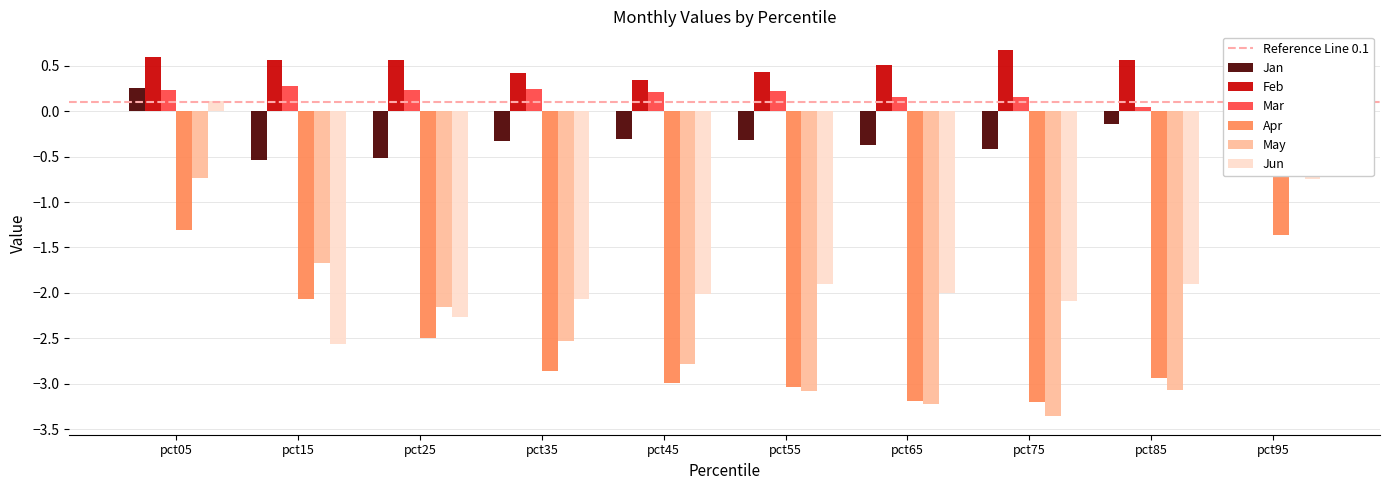

Which series has the largest range (max minus min)?

May